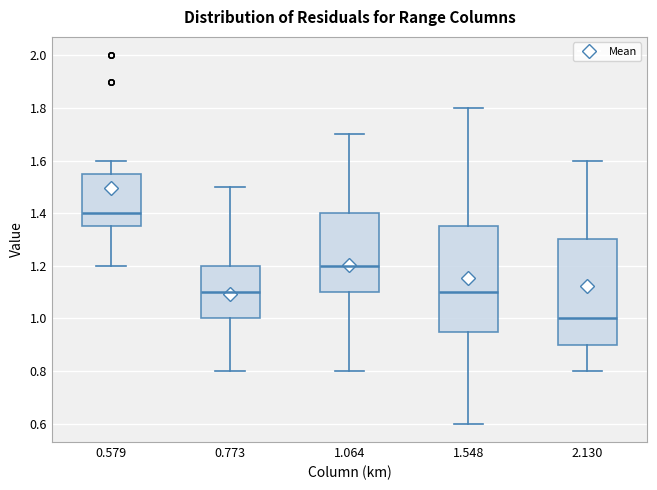

Reading left to right, read every box against the y-axis: the position of its median line, the range the box covers, and the ends of its whiskers. The values are not printed on the chart, so give them approximately, as read against the axis.

0.579: median 1.40, box 1.36 to 1.56, whiskers 1.20 to 1.60
0.773: median 1.10, box 1.00 to 1.20, whiskers 0.80 to 1.50
1.064: median 1.20, box 1.10 to 1.40, whiskers 0.80 to 1.70
1.548: median 1.10, box 0.96 to 1.36, whiskers 0.60 to 1.80
2.130: median 1.00, box 0.90 to 1.30, whiskers 0.80 to 1.60